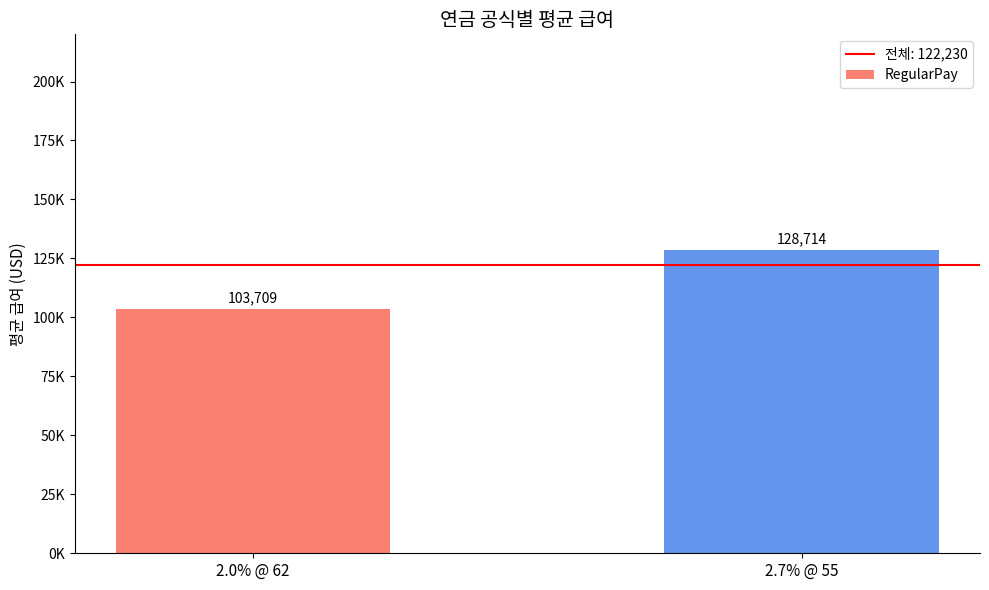

What is the ratio of the value at 2.7% @ 55 to the value at 2.0% @ 62?

1.2